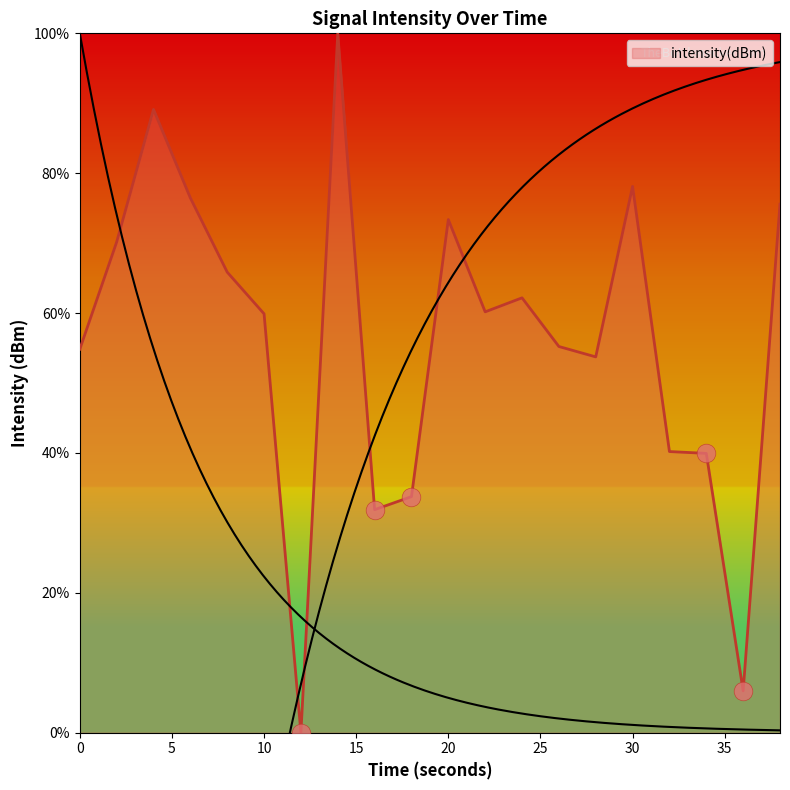

Approximately how many times larger is the value at 6 compared to 10?

1.3